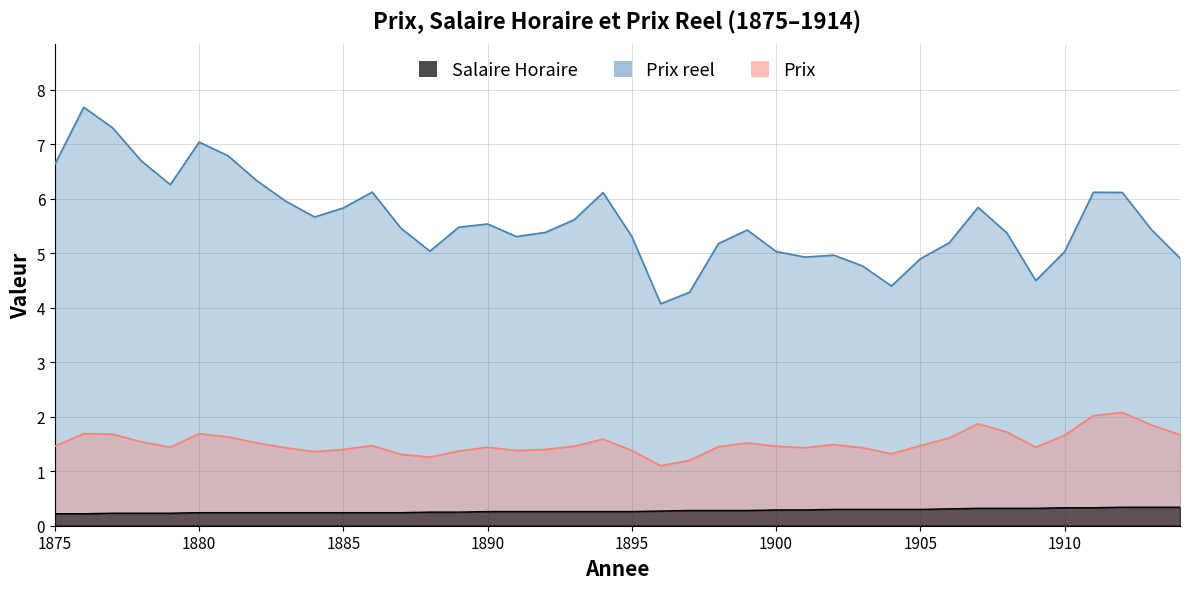

True or false: Prix and Salaire Horaire intersect in this chart.

False